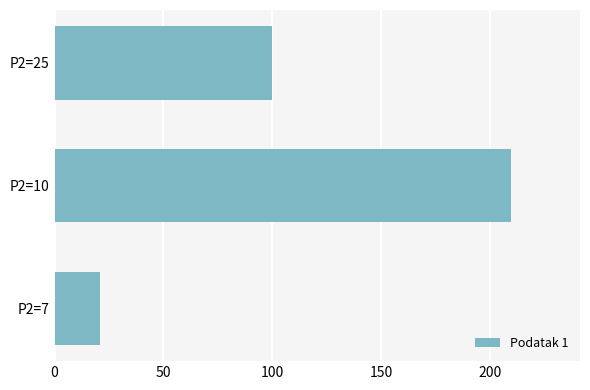

Rank the categories by value from highest to lowest.

P2=10, P2=25, P2=7